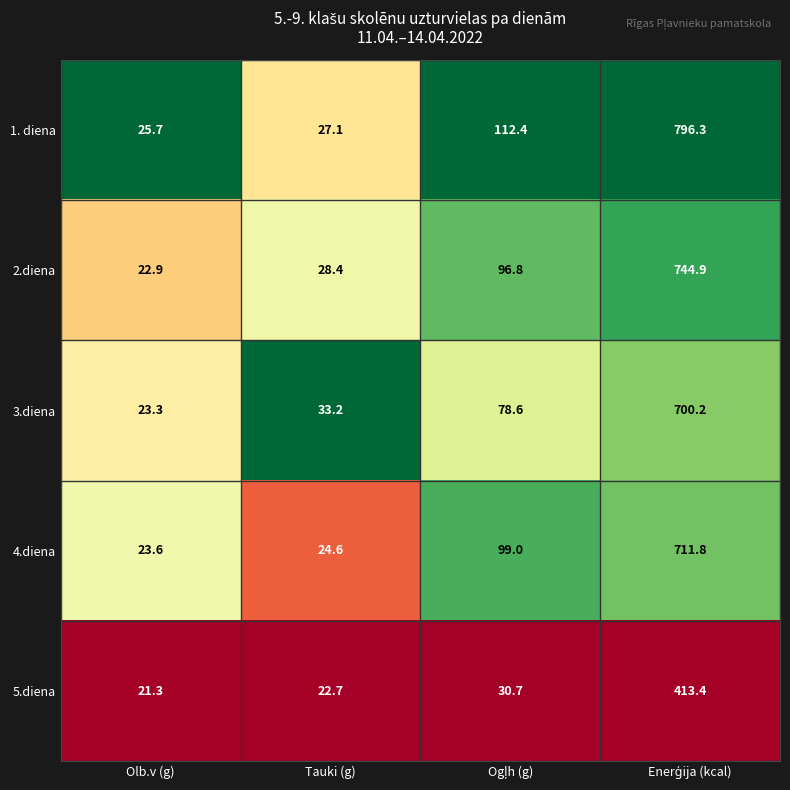

What is the difference between the maximum and minimum values in the 5.diena series?

392.1